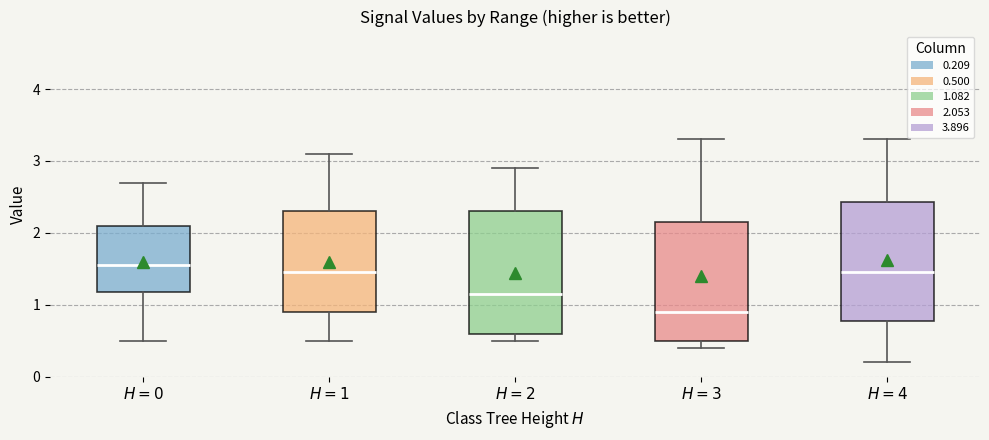

Which box has the highest median line?

$H=0$